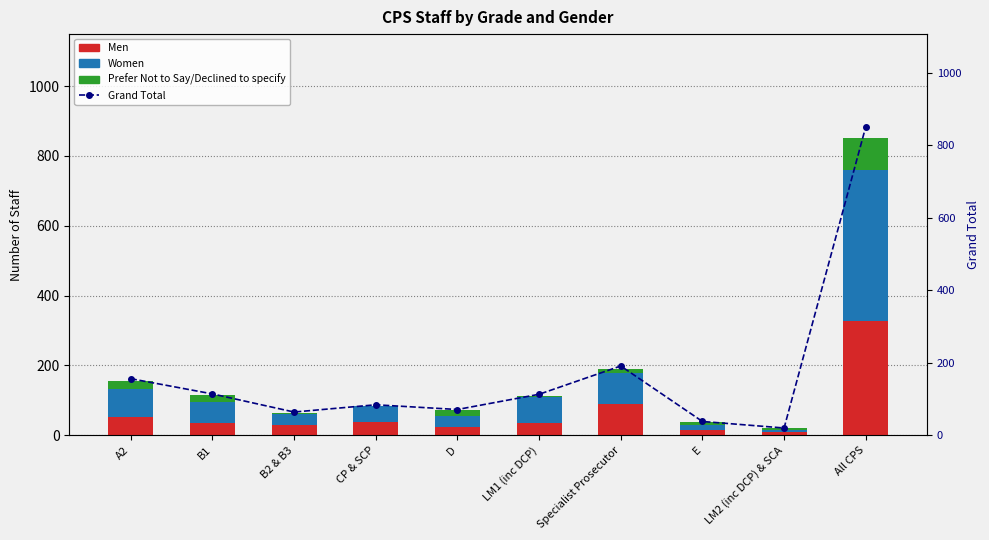

What are all the series names shown in the legend?

Men, Women, Prefer Not to Say/Declined to specify, Grand Total